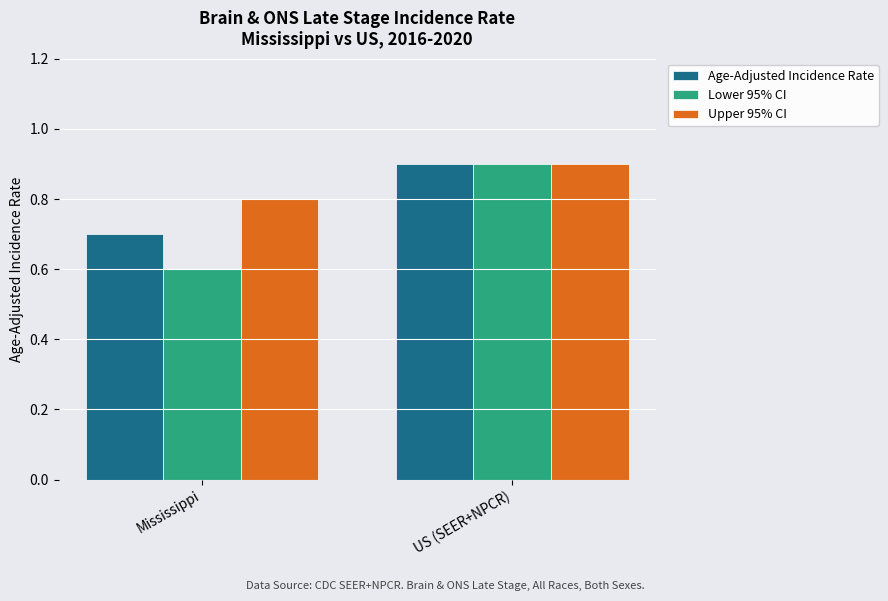

What are all the series names shown in the legend?

Age-Adjusted Incidence Rate, Lower 95% CI, Upper 95% CI